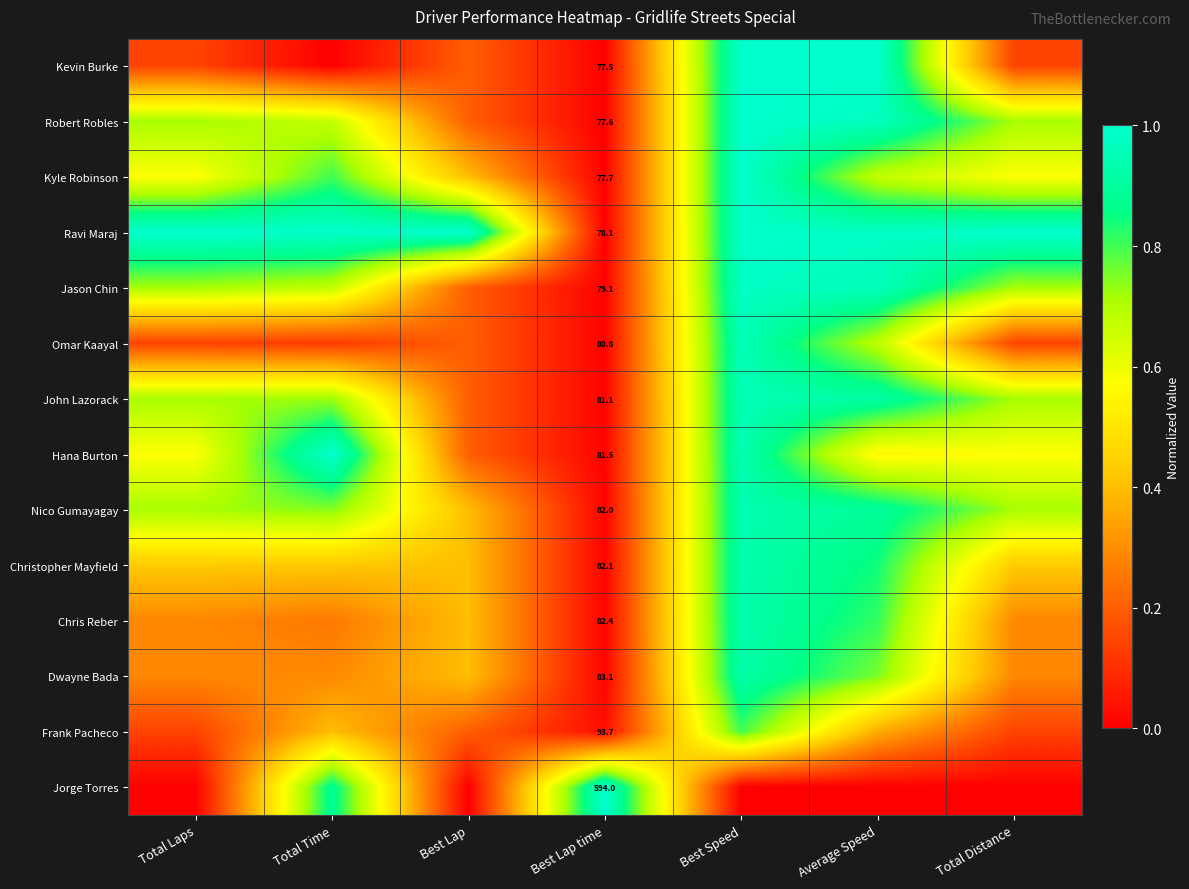

What is the difference between the highest and lowest values at Total Distance?

1.0